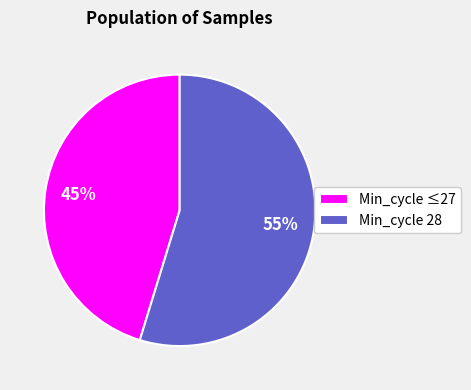

Is the sum of Min_cycle ≤27 and Min_cycle 28 greater than half?

Yes